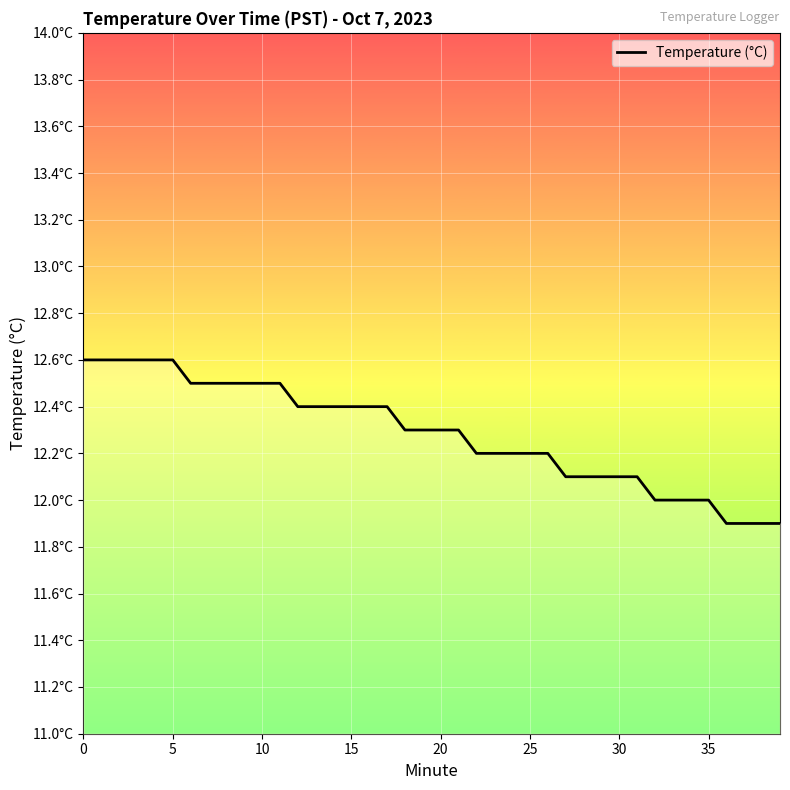

What is the change in value from 5 to 21?

-0.3